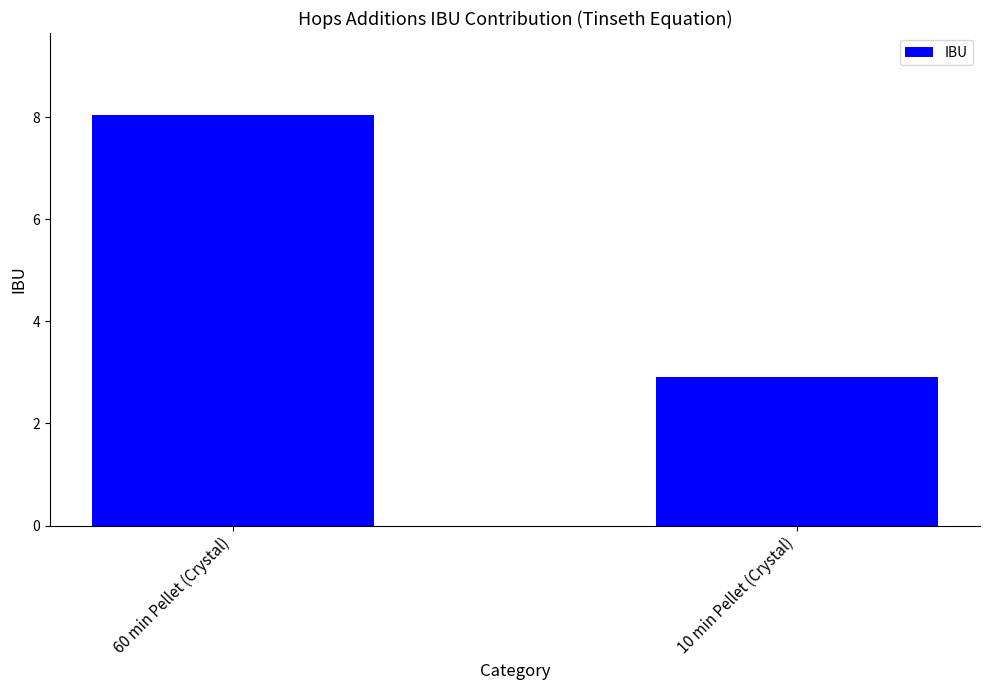

What is the difference between the values at 10 min Pellet (Crystal) and 60 min Pellet (Crystal)?

5.1